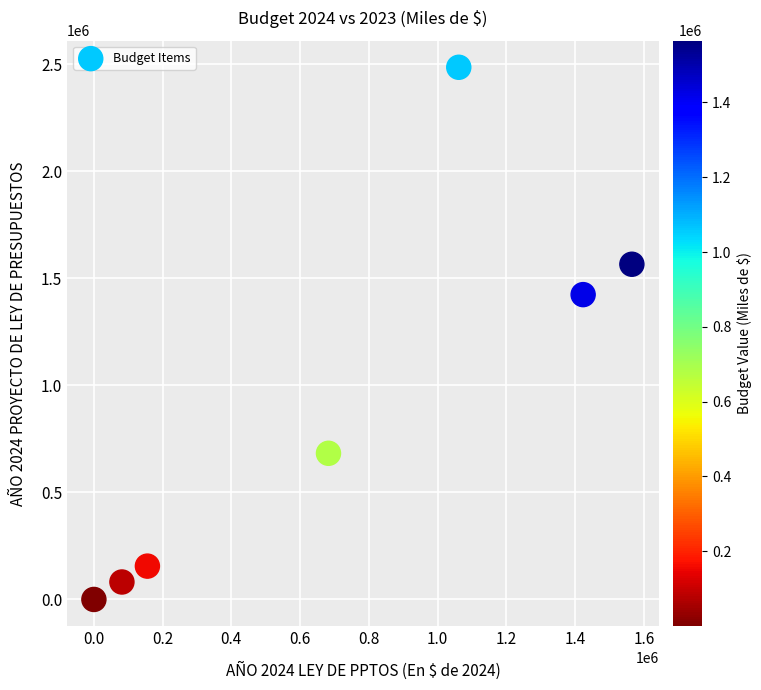

What is the average X value?

710021